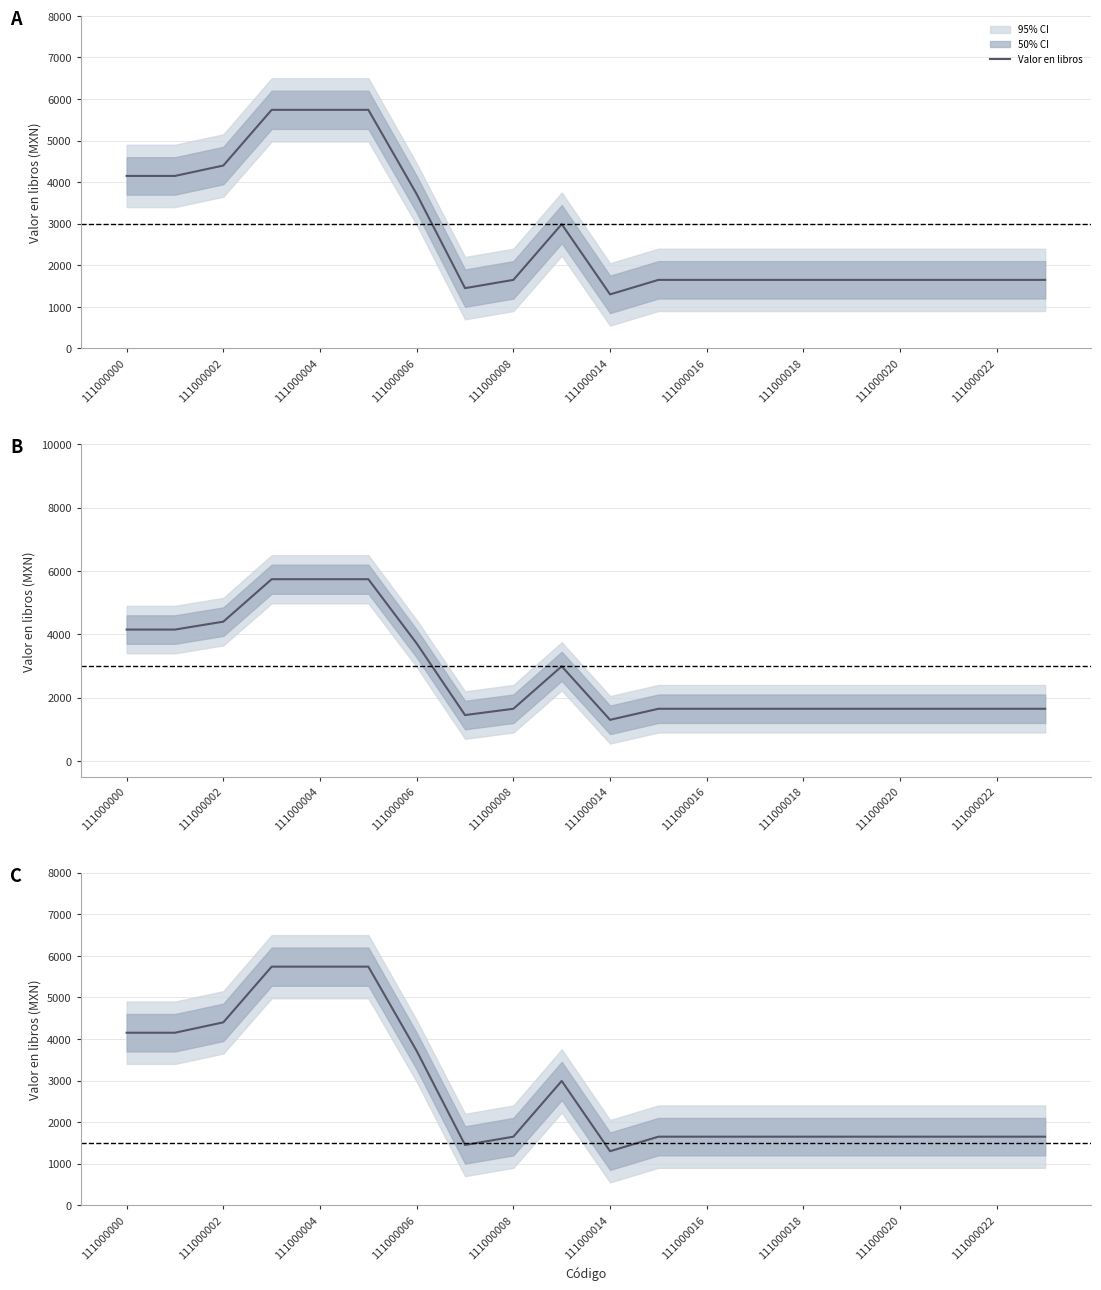

What is the average value?

2793.1